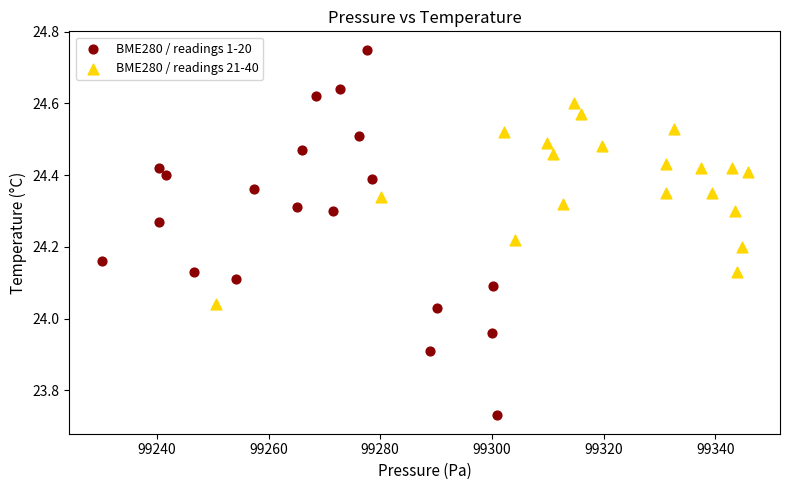

Which series contains the highest Y value?

BME280 / readings 1-20